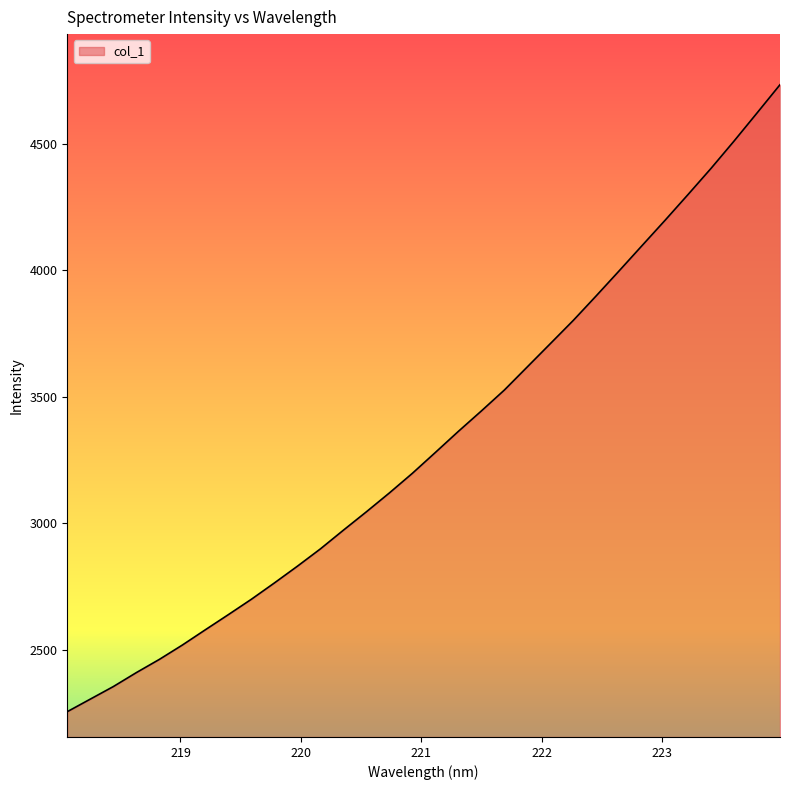

What is the smallest value displayed?

2254.6